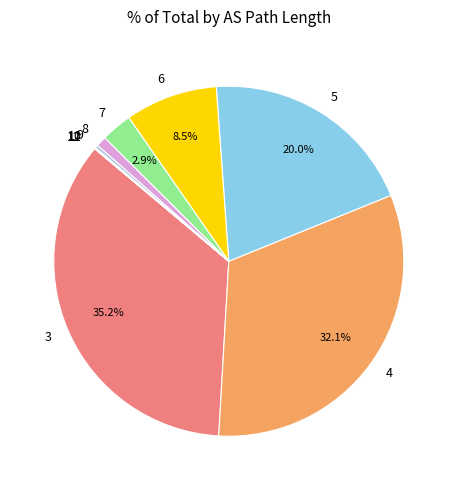

Does 4 represent more than half of the total?

No